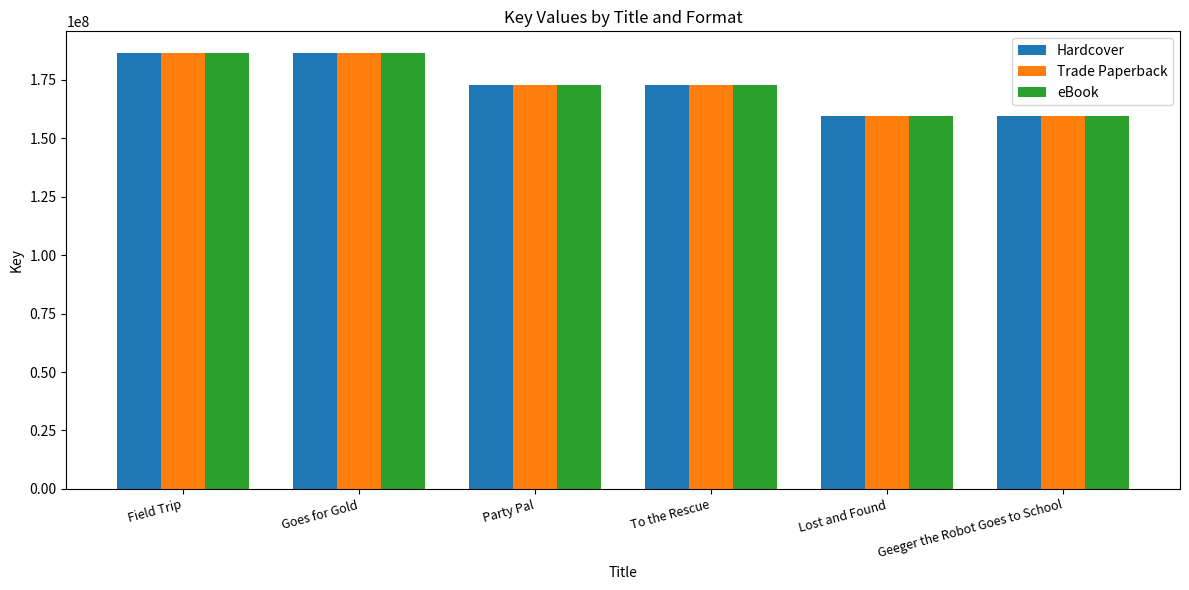

What is the smallest value displayed?

159351030